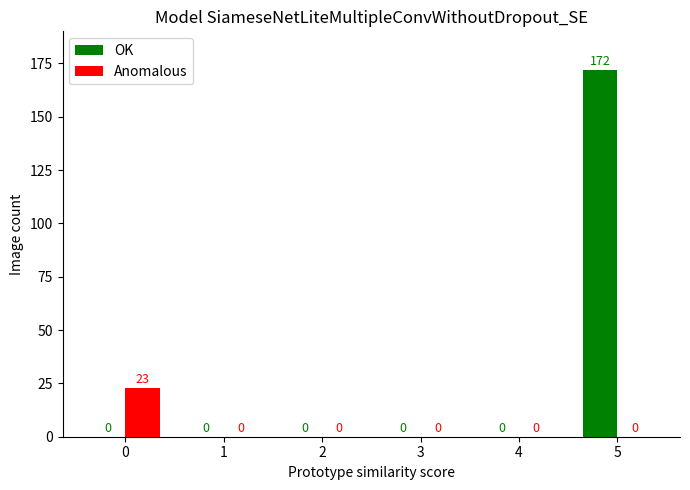

What is the sum of all OK values?

172